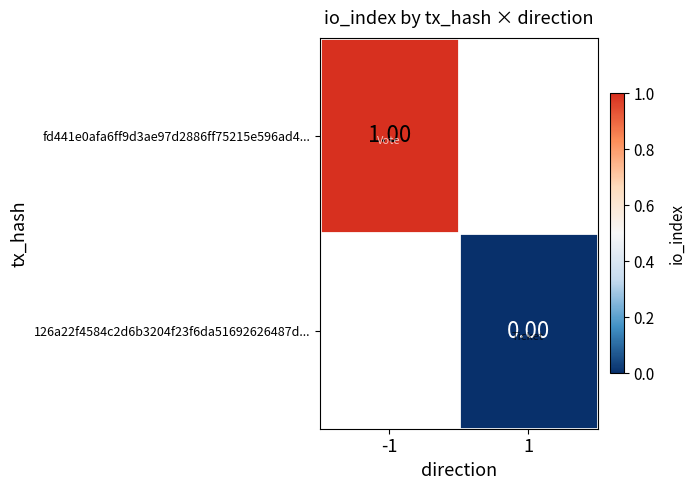

Is the value of 126a22f4584c2d6b3204f23f6da51692626487d... at 1 greater than the value of fd441e0afa6ff9d3ae97d2886ff75215e596ad4... at -1?

No